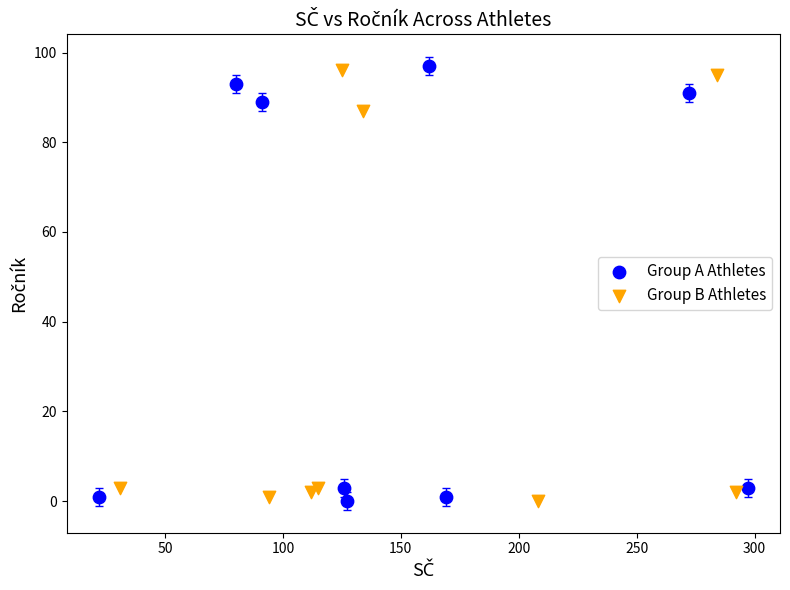

Which series reaches the maximum Y coordinate?

Group A Athletes